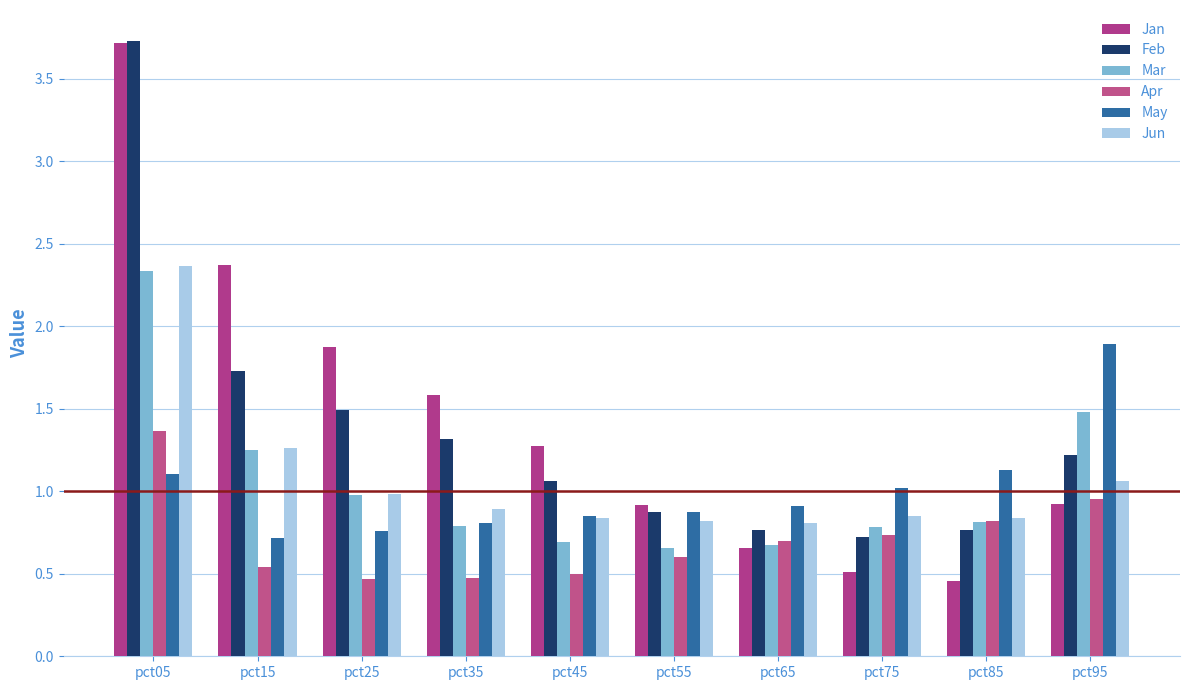

What is the lowest value of the Feb series?

0.7